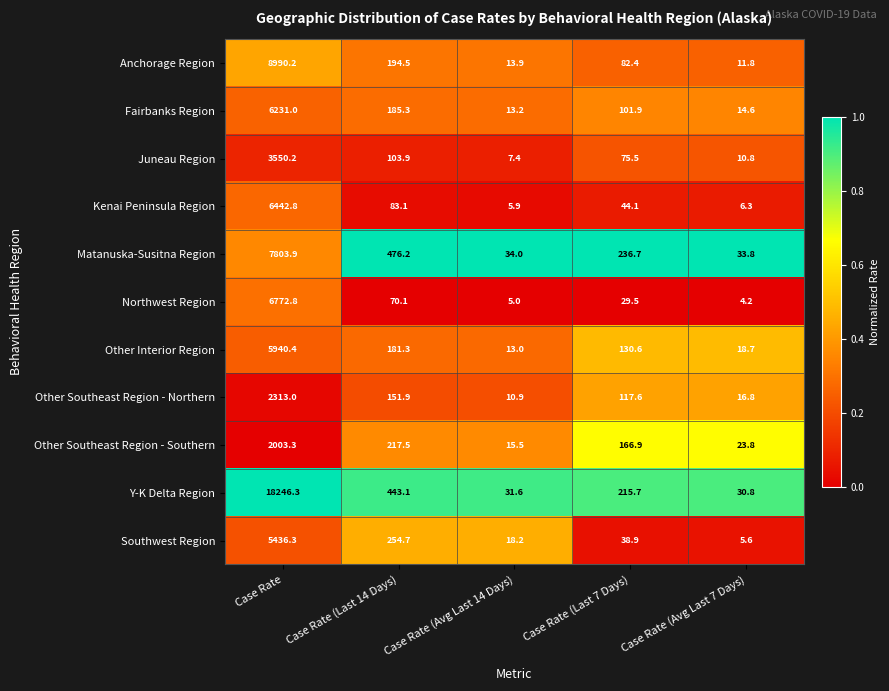

What is the maximum value shown in the chart?

18246.3